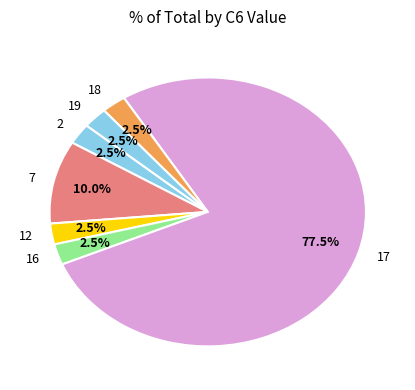

Combined, do 2 and 18 account for over 50%?

No